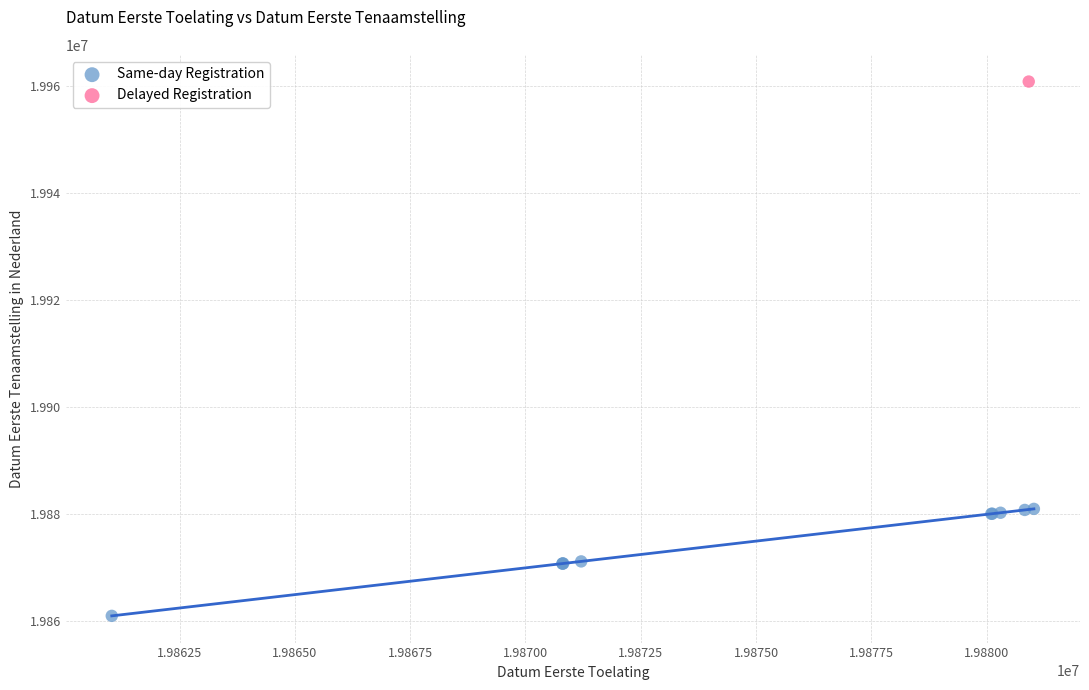

What are all the series names shown in the legend?

Same-day Registration, Delayed Registration